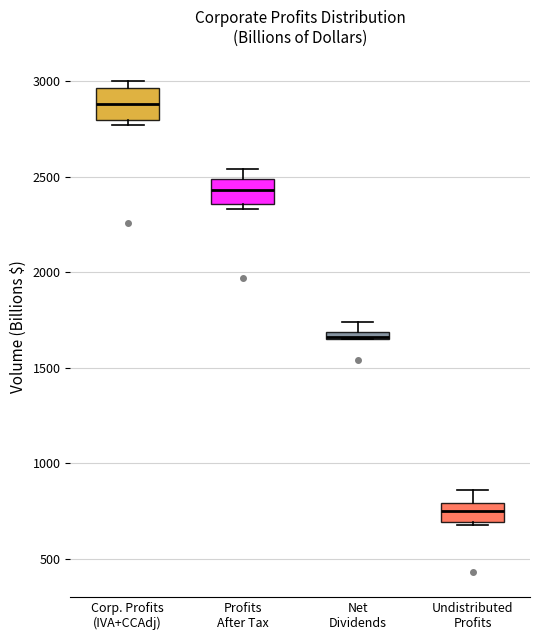

Where is the lower edge of the box for Corp. Profits (IVA+CCAdj) on the y-axis? The values are not printed on the chart, so give them approximately, as read against the axis.

2800